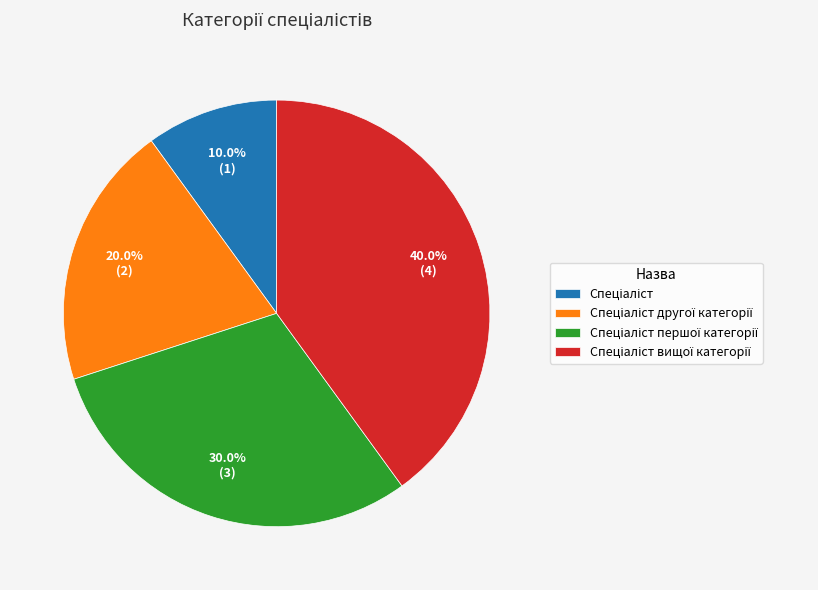

Does any single category account for the majority?

No